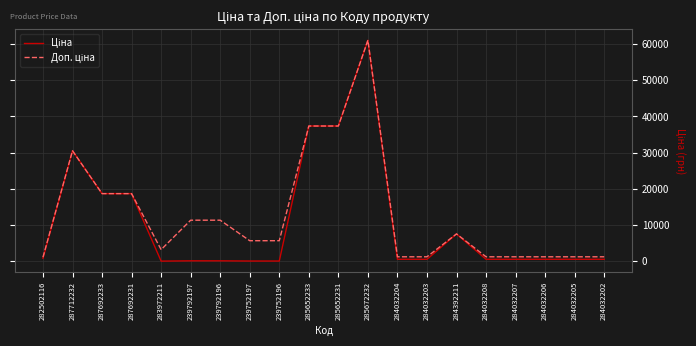

At which category is the sum across all series the highest?

285672232